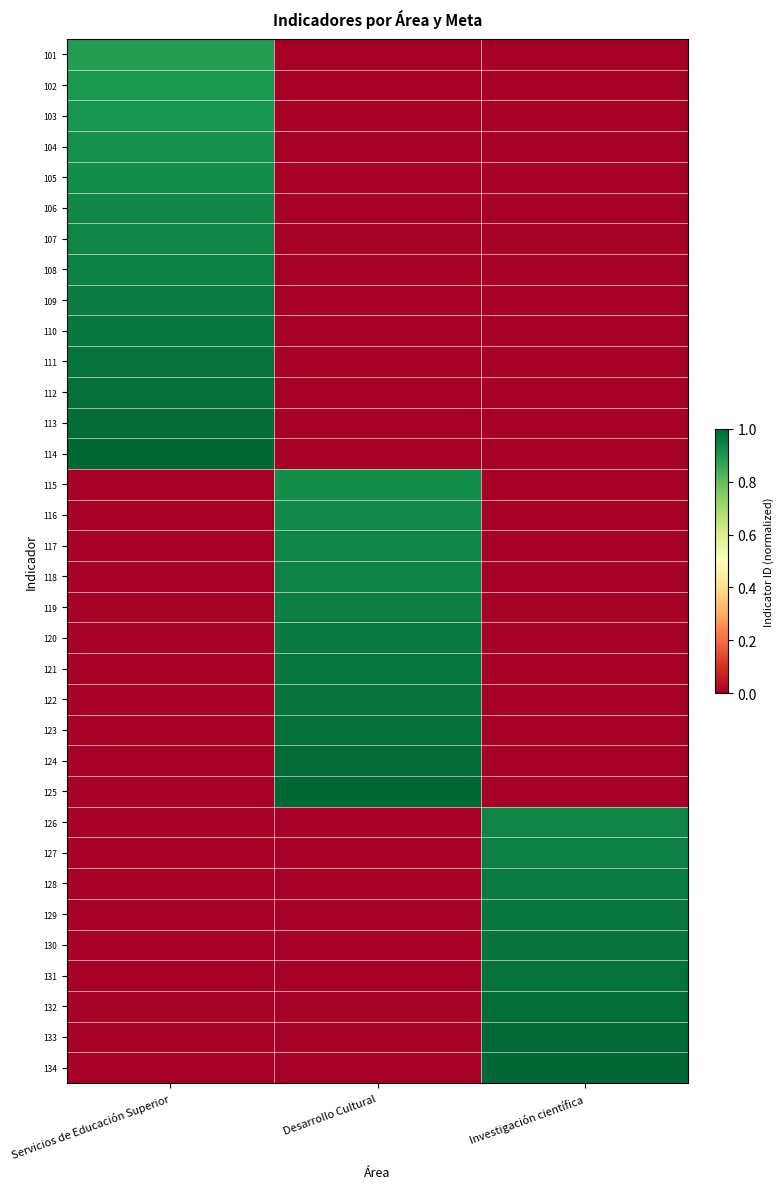

Rank the series at Servicios de Educación Superior from lowest to highest value.

115, 116, 117, 118, 119, 120, 121, 122, 123, 124, 125, 126, 127, 128, 129, 130, 131, 132, 133, 134, 101, 102, 103, 104, 105, 106, 107, 108, 109, 110, 111, 112, 113, 114